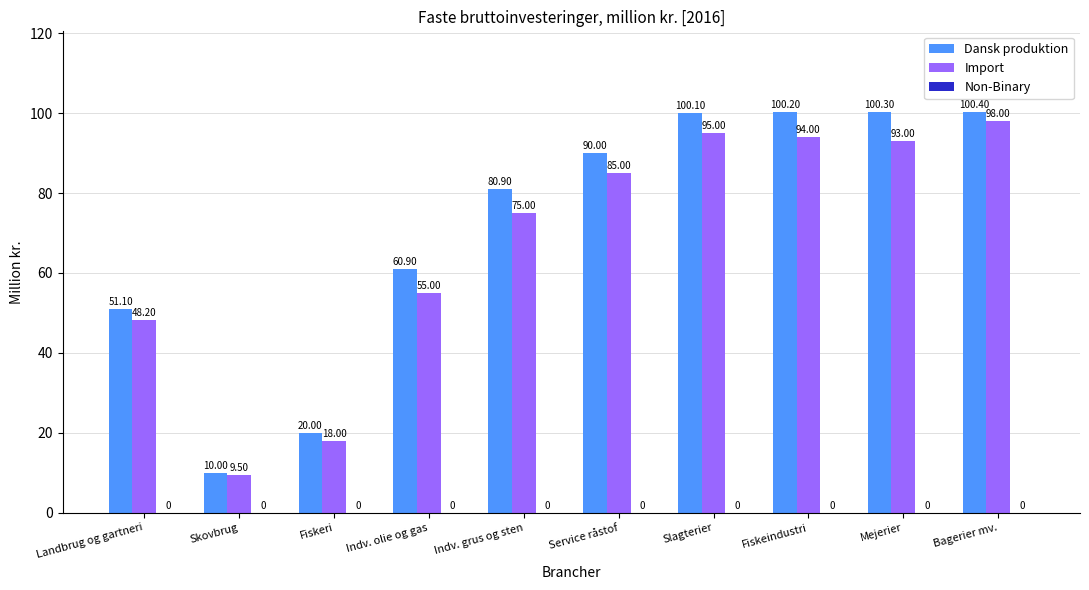

Count the number of data series in this chart.

2